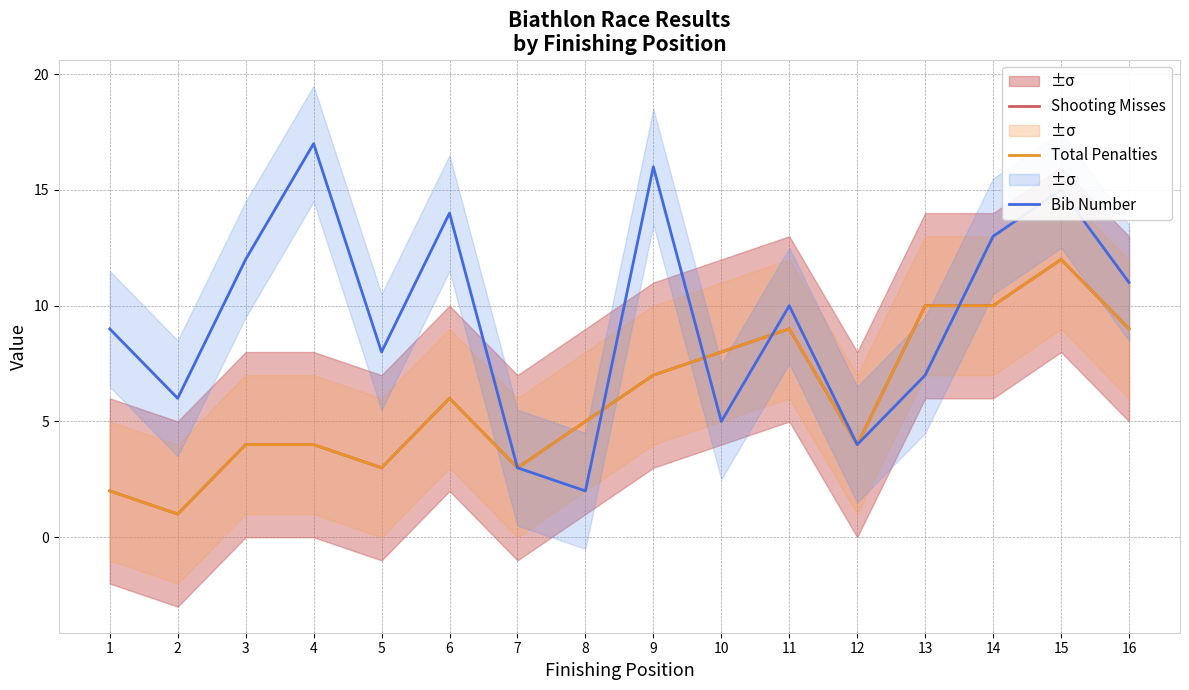

At 11, list the series in order from largest to smallest.

Bib Number, Shooting Misses, Total Penalties